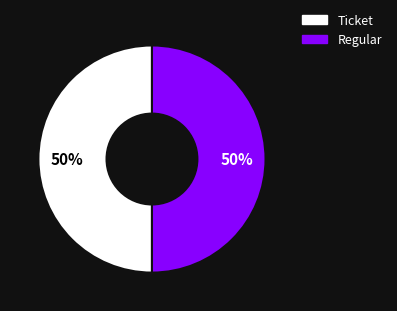

To the nearest percent, what portion does Ticket represent?

50%